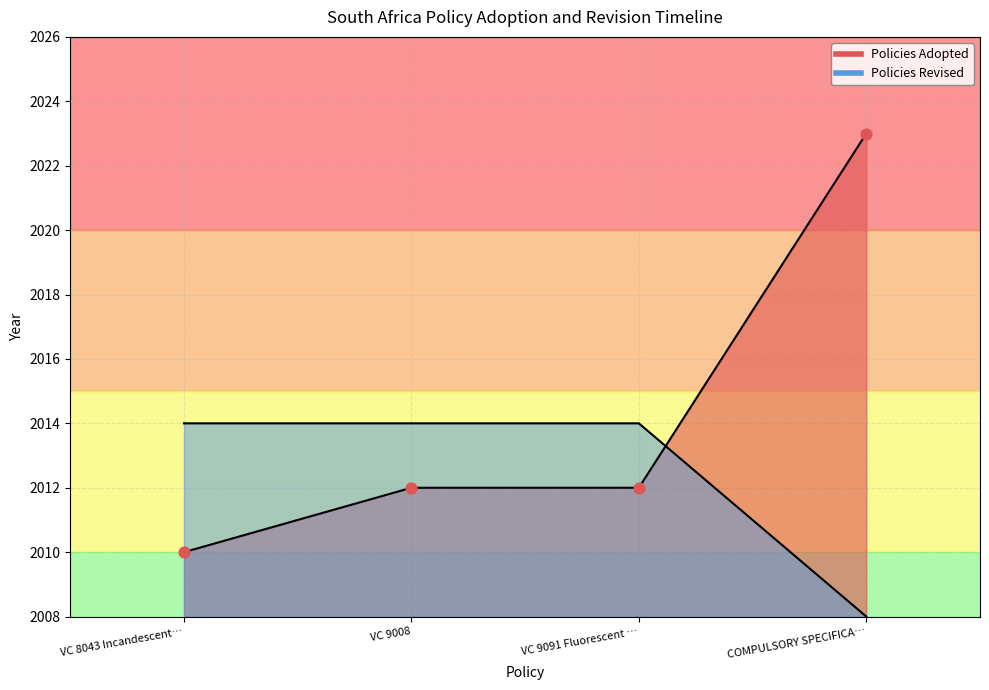

Which series has the largest total across all categories?

Policies Adopted